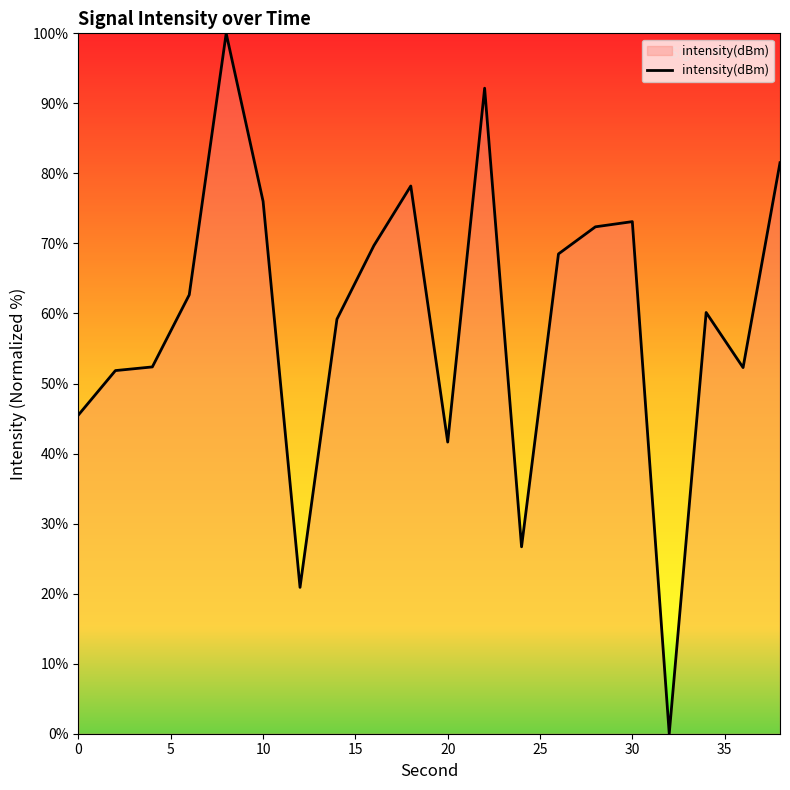

What is the difference between the maximum and minimum values?

100.0